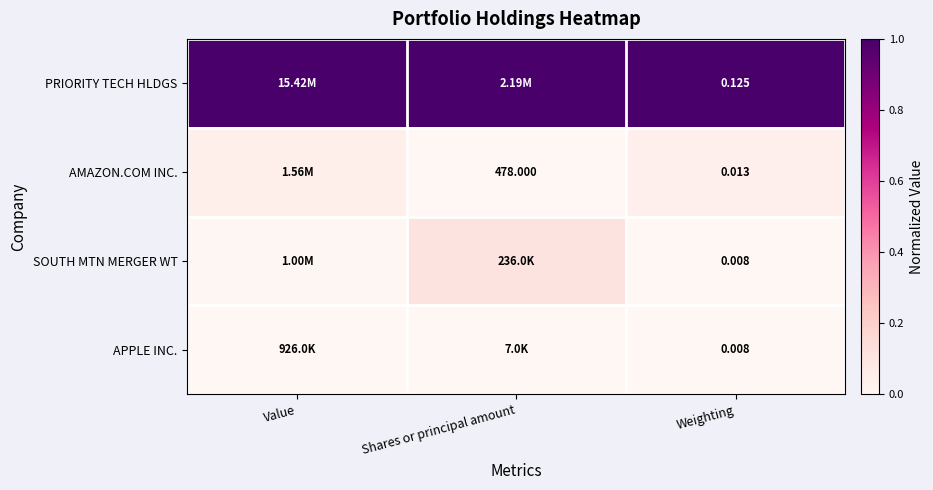

Is the value of APPLE INC. at Weighting greater than the value of AMAZON.COM INC. at Weighting?

No